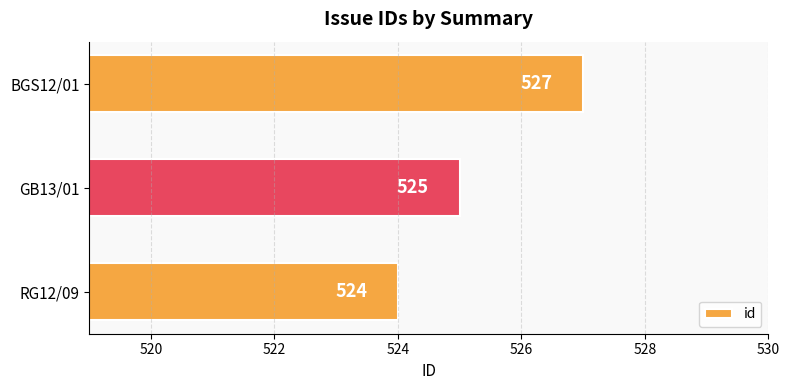

Between GB13/01 and BGS12/01, which is larger?

BGS12/01